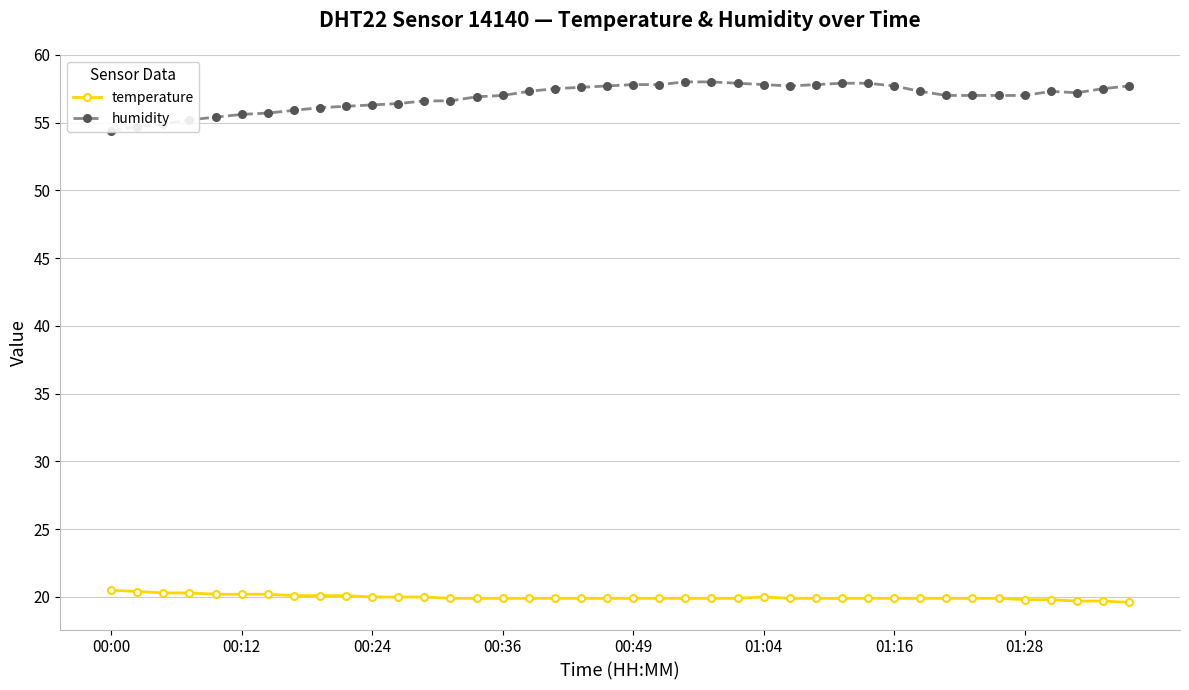

In humidity, how many points are higher than both neighbors (excluding endpoints)?

1